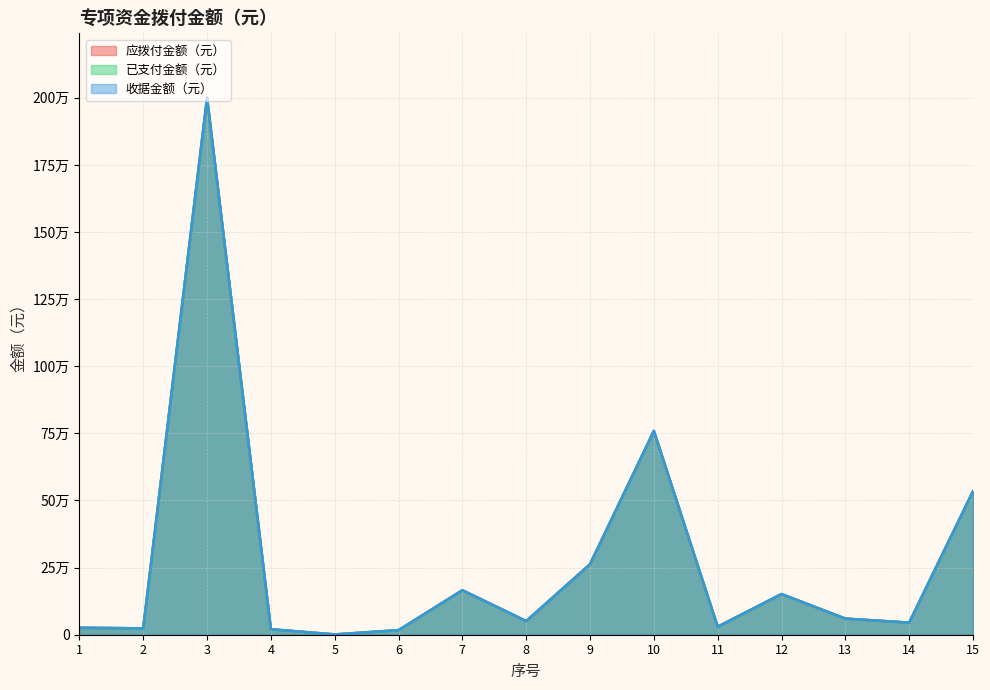

At which label does 收据金额（元） reach its minimum?

5